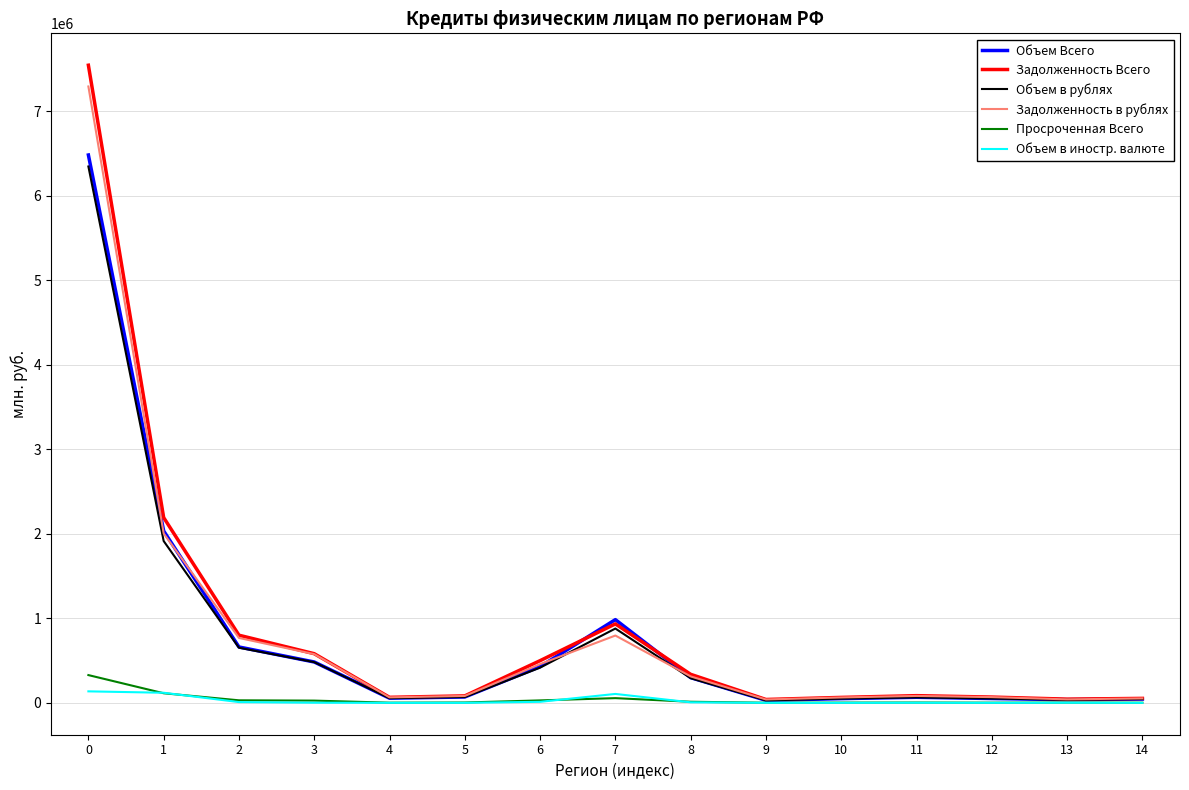

The value of Объем в рублях at 7 is 878873. True or false?

True